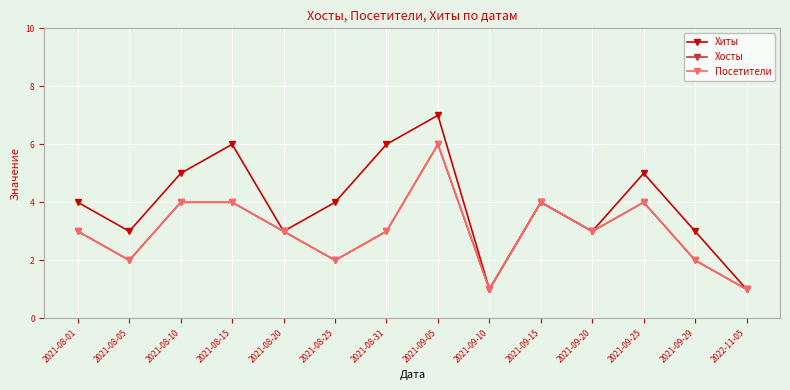

Reading left to right, extract all data points from this chart.

Хиты: 4	3	5	6	3	4	6	7	1	4	3	5	3	1
Хосты: 3	2	4	4	3	2	3	6	1	4	3	4	2	1
Посетители: 3	2	4	4	3	2	3	6	1	4	3	4	2	1